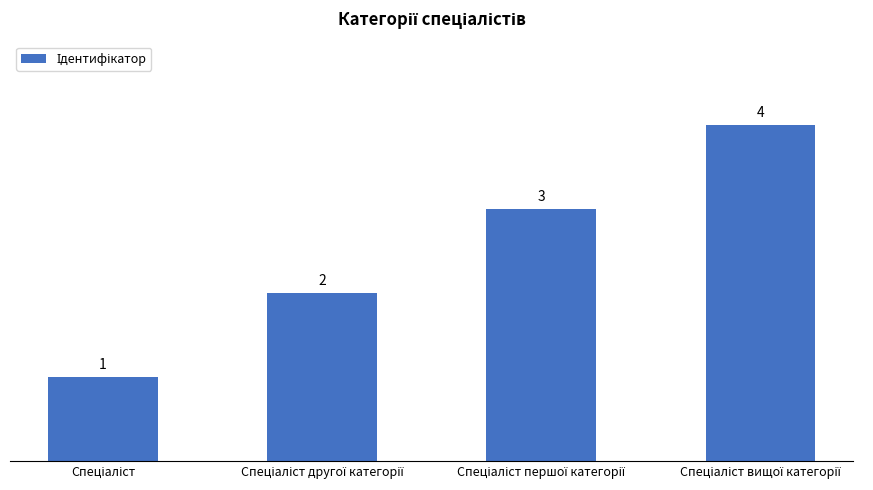

What is the value of the 2nd bar from the left?

2